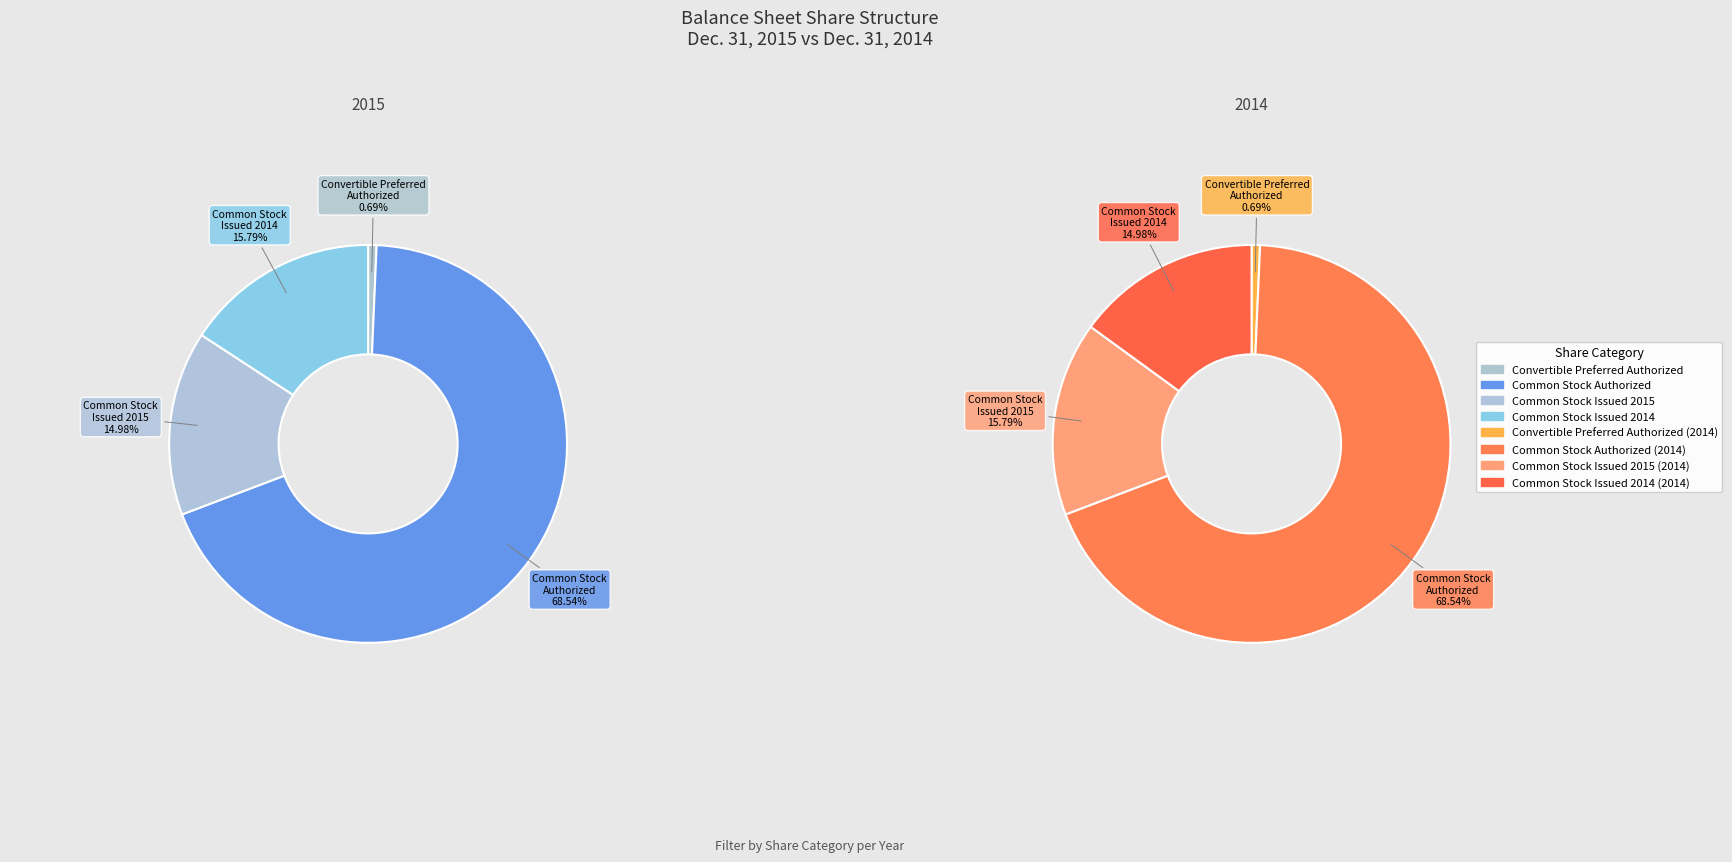

Do Common Stock
Authorized and Common Stock
Issued 2015 together represent more than half of the pie?

Yes